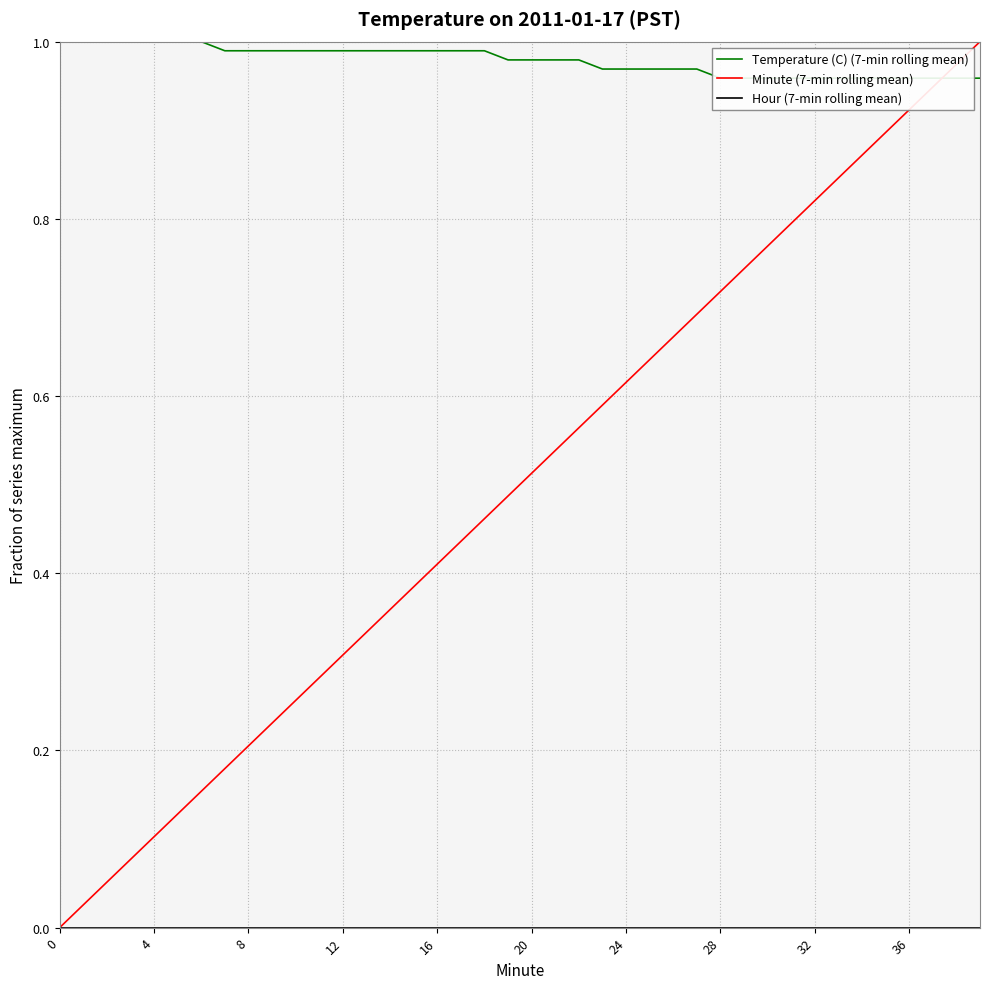

Which has a higher value, 8 or 23?

8